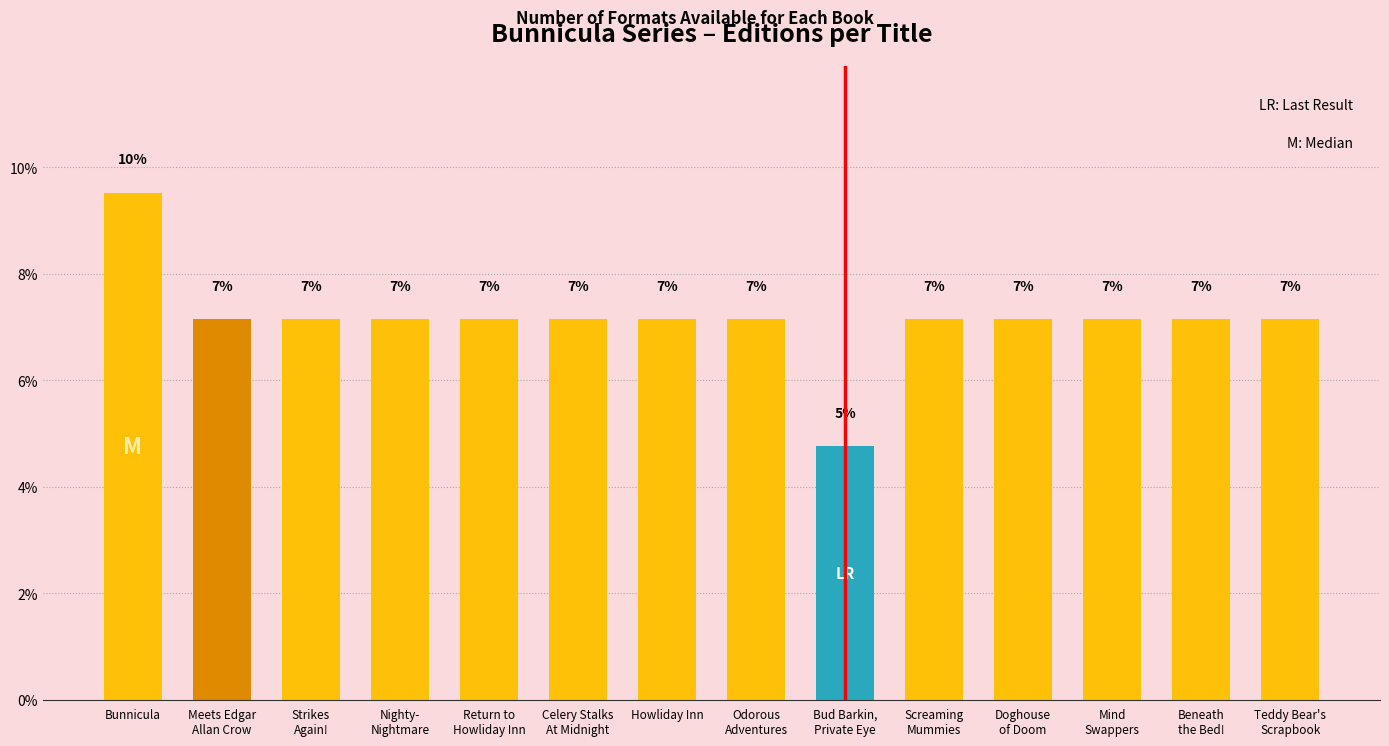

At which category does the chart reach its minimum across all series?

Bud Barkin,
Private Eye